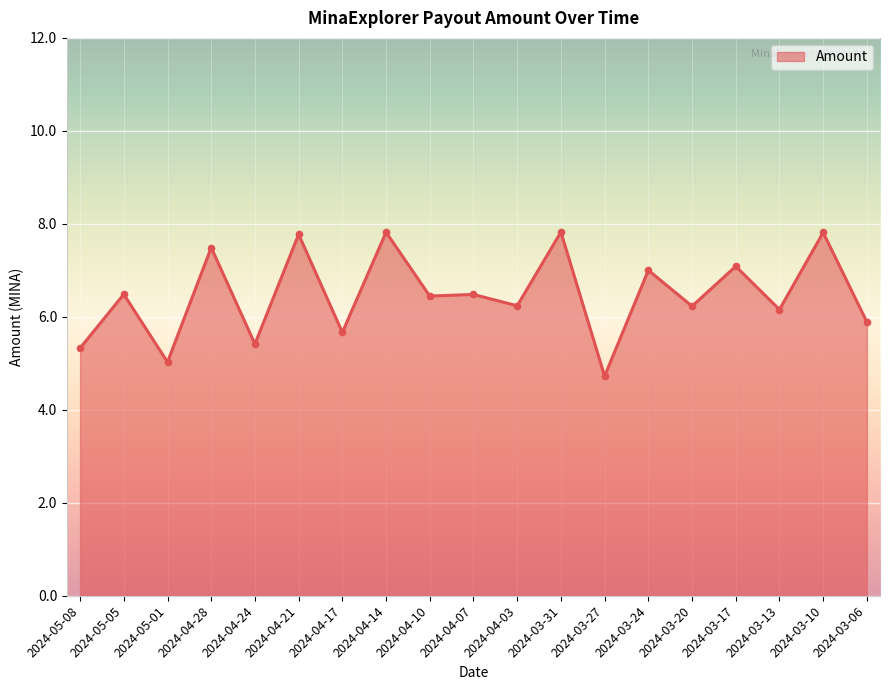

Which category has the lowest value across all series?

2024-03-27